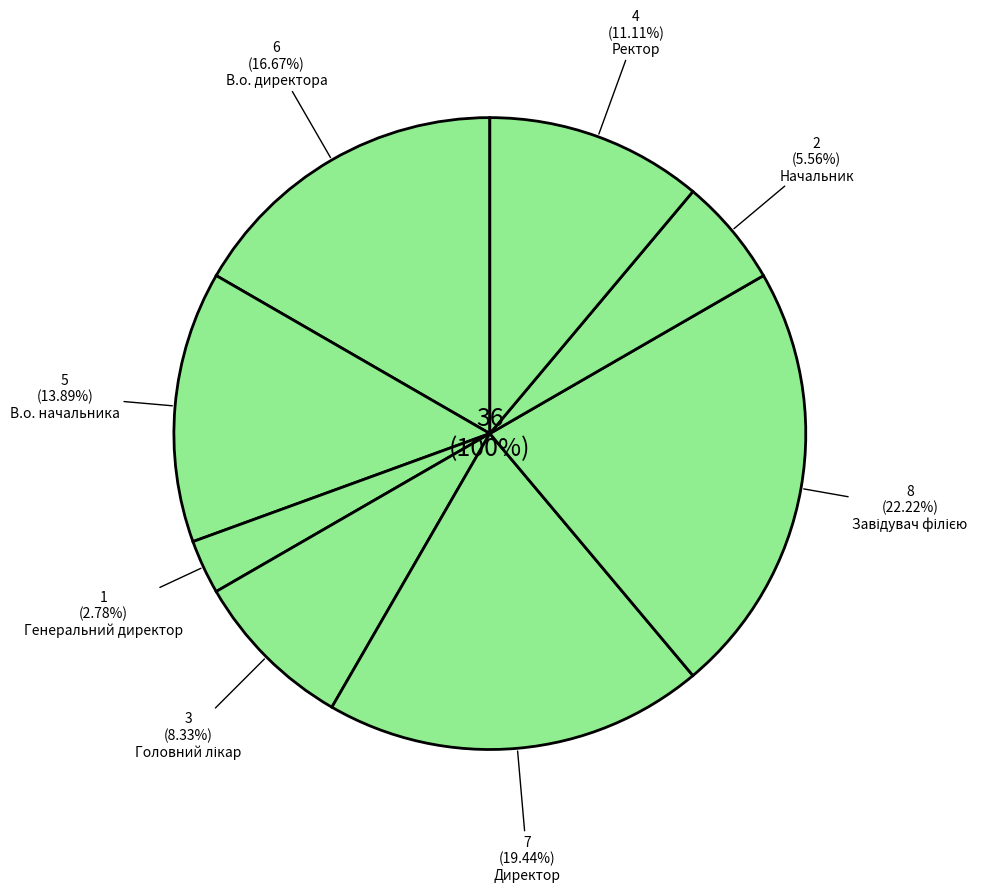

Which category has the smallest portion of the pie?

Генеральний директор